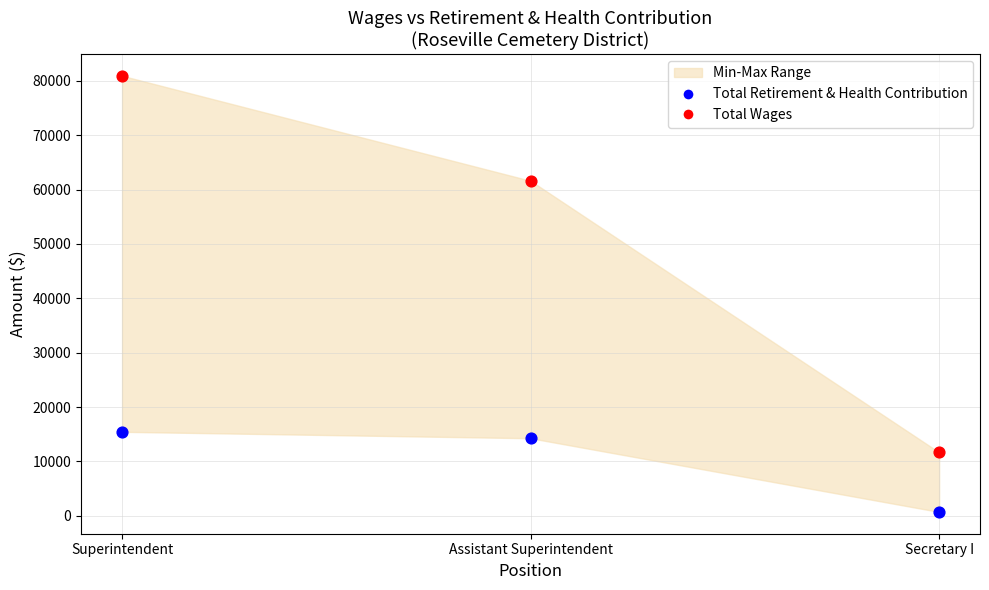

In the Total Wages series, what Y value is closest to 46296?

61609